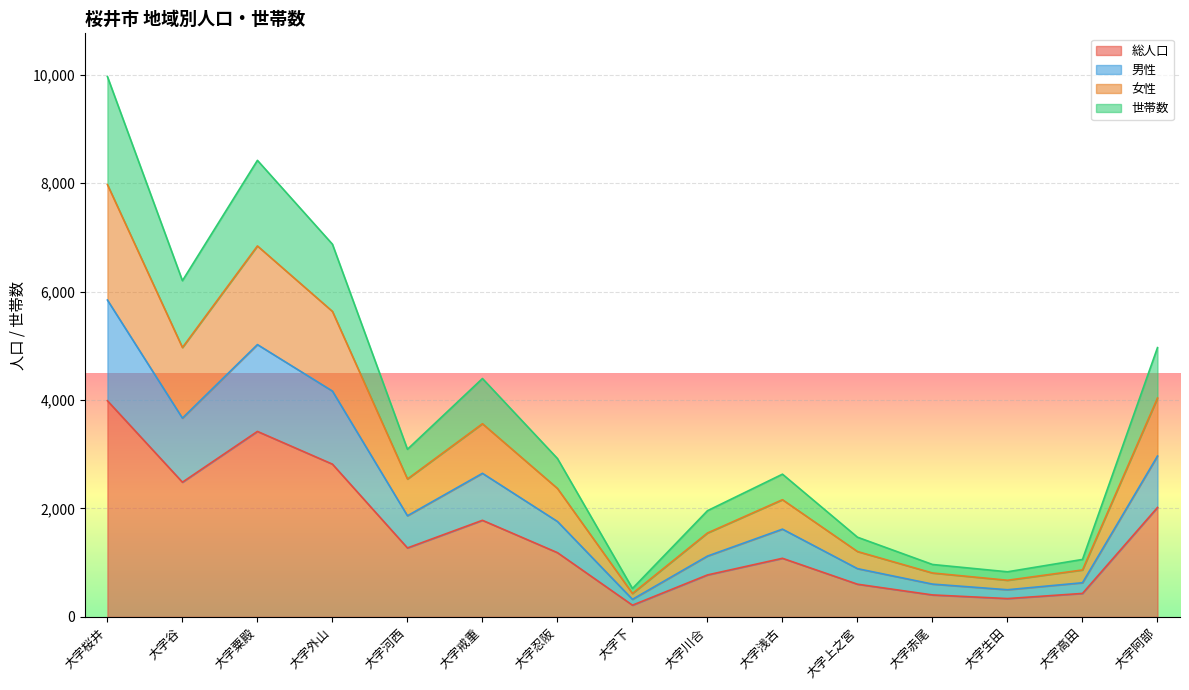

What is the difference between the highest and lowest values at 大字谷?

3718